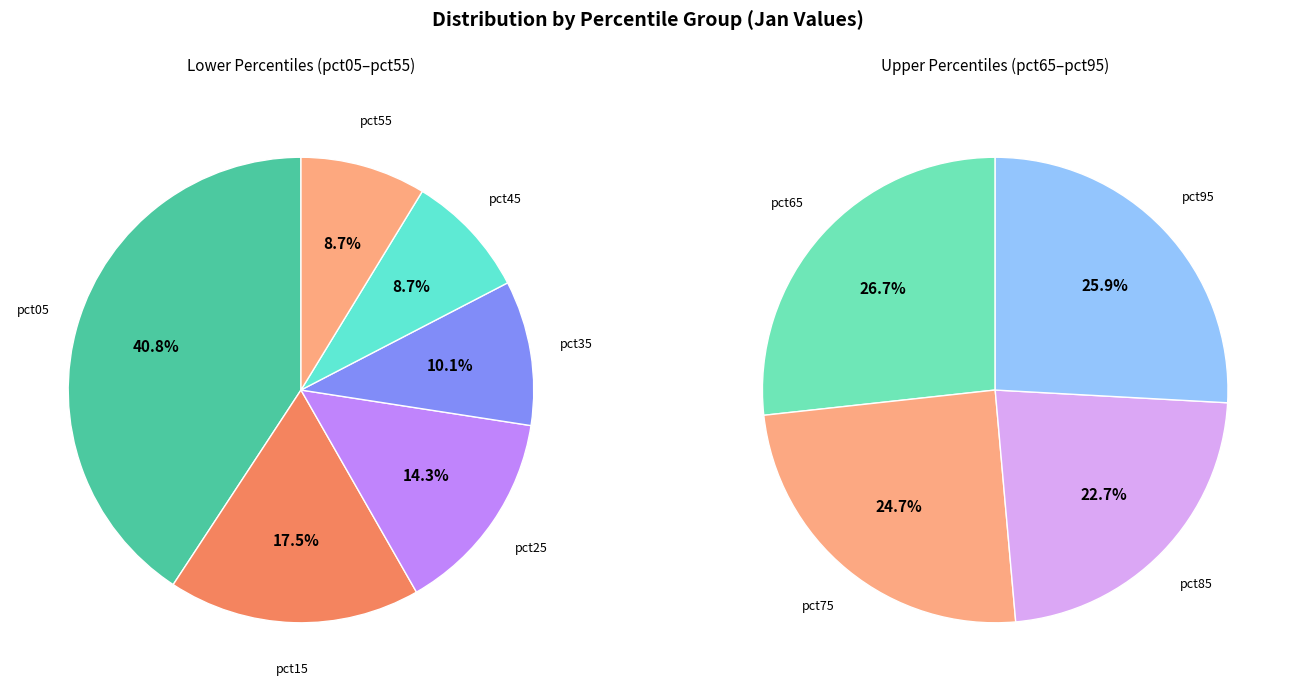

Does pct35 represent more than half of the total?

No